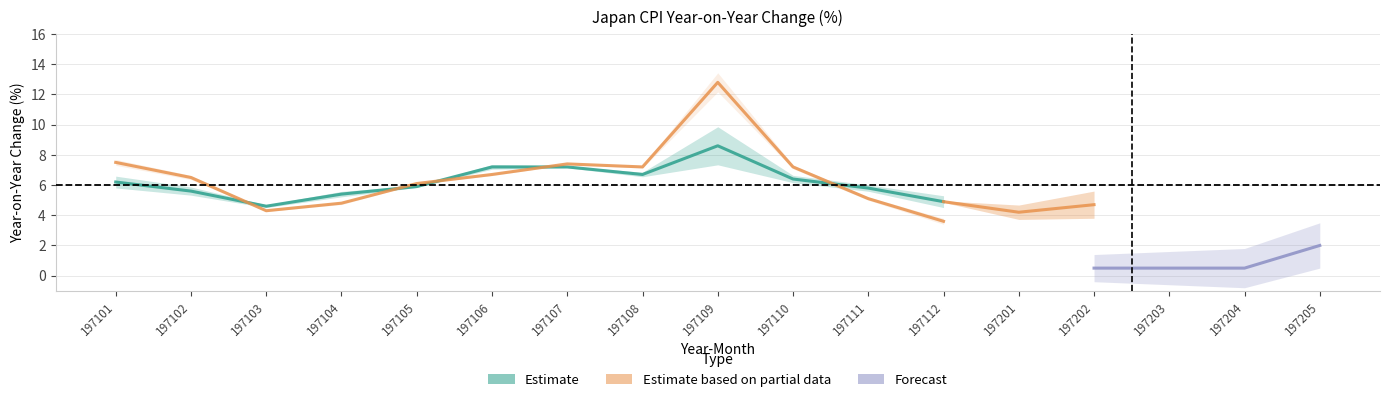

Does the chart display data point markers on the line(s)?

No